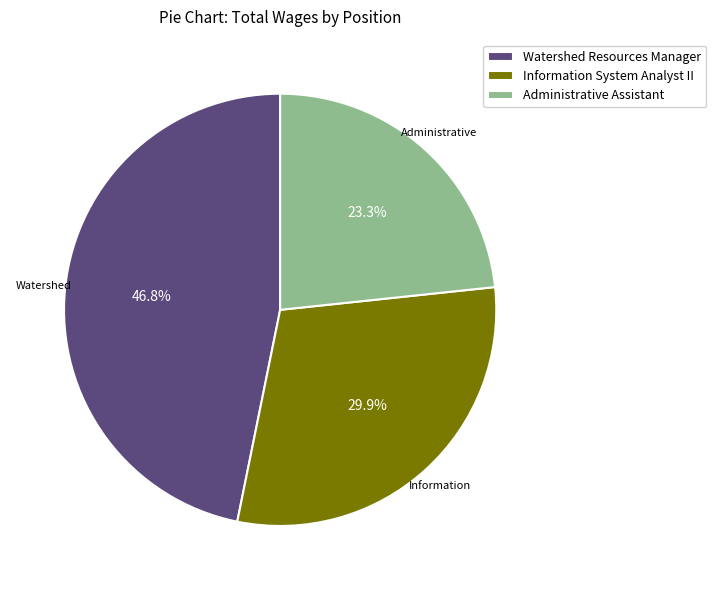

Do Watershed Resources Manager and Administrative Assistant together represent more than half of the pie?

Yes